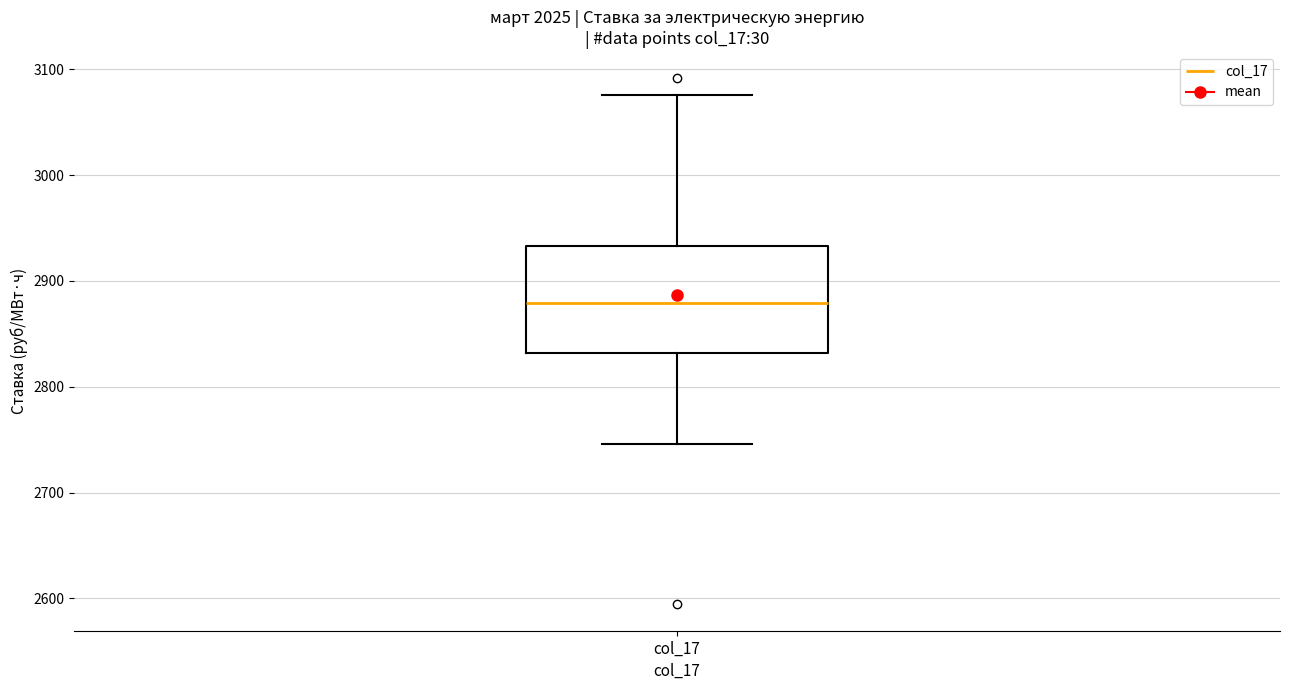

Read this box plot against the y-axis: the position of the median line, the range covered by the box, and the ends of both whiskers. The values are not printed on the chart, so give them approximately, as read against the axis.

median 2880, box 2830 to 2930, whiskers 2750 to 3080